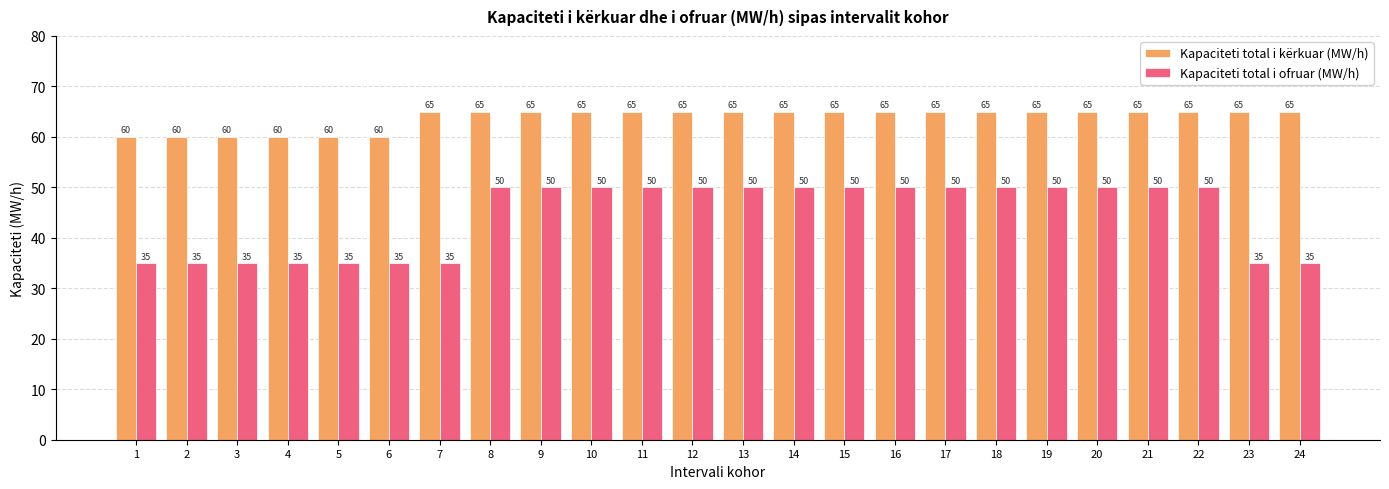

Which series has the largest range (max minus min)?

Kapaciteti total i ofruar (MW/h)